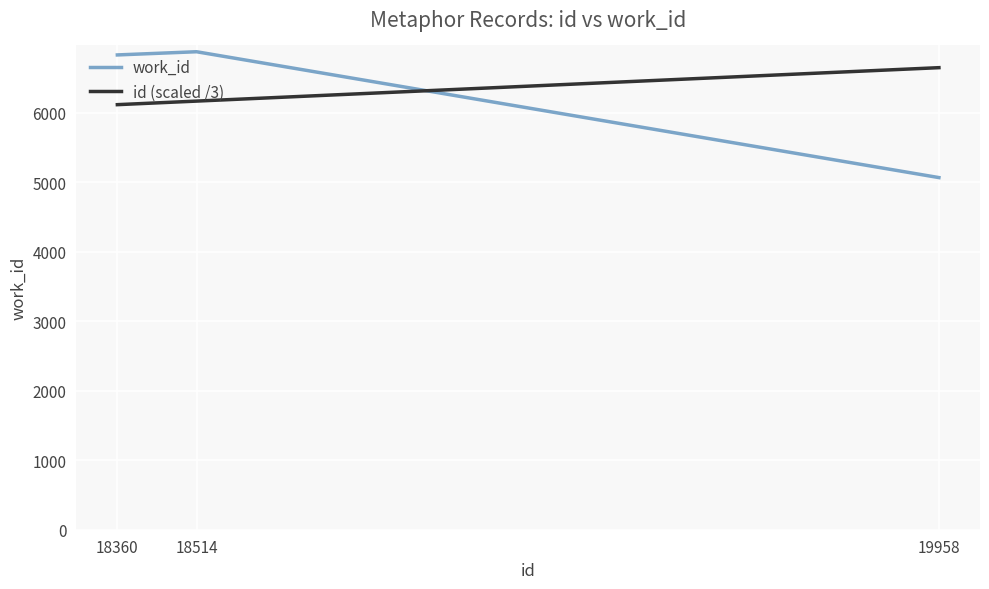

At 19958, list the series in order from largest to smallest.

id (scaled /3), work_id